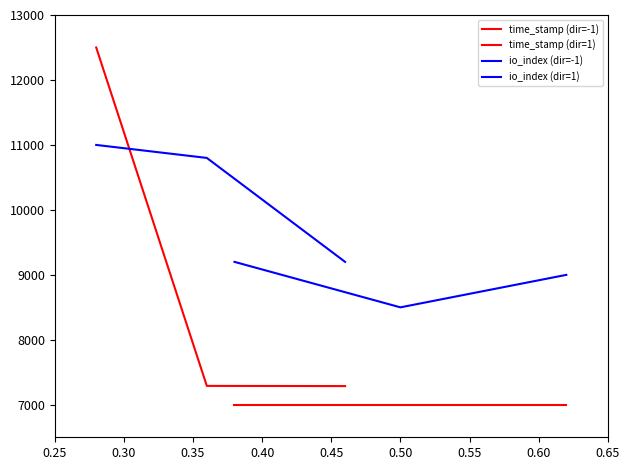

What is the highest value of the io_index (dir=1) series?

9200.0